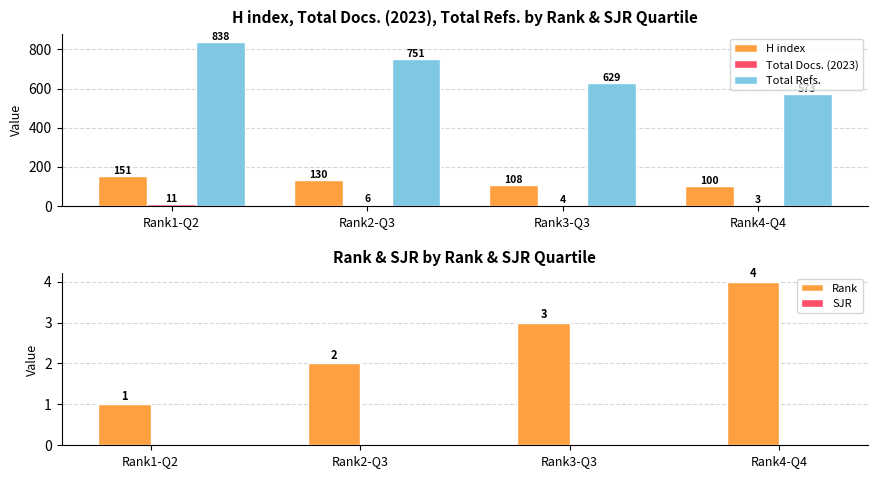

Does the chart contain stacked bars?

No